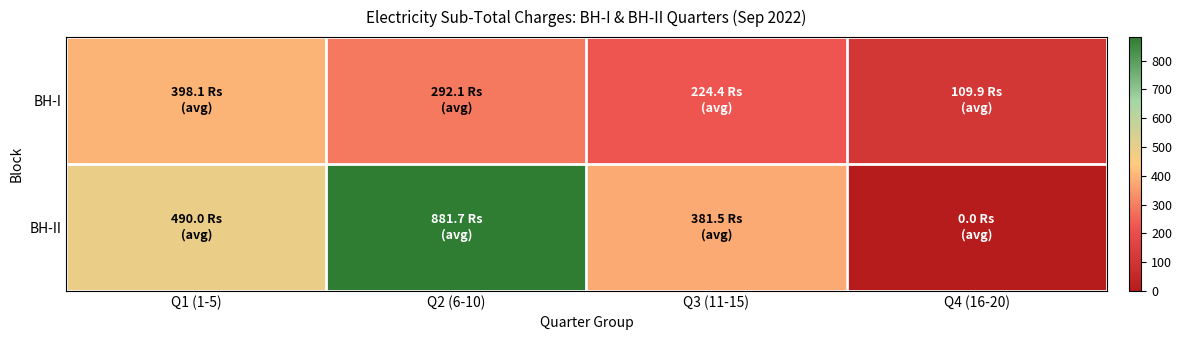

Reading left to right, extract all data points from this chart.

BH-I: Q1 (1-5)=398.1	Q2 (6-10)=292.1	Q3 (11-15)=224.4	Q4 (16-20)=109.9
BH-II: Q1 (1-5)=490.0	Q2 (6-10)=881.7	Q3 (11-15)=381.5	Q4 (16-20)=0.0